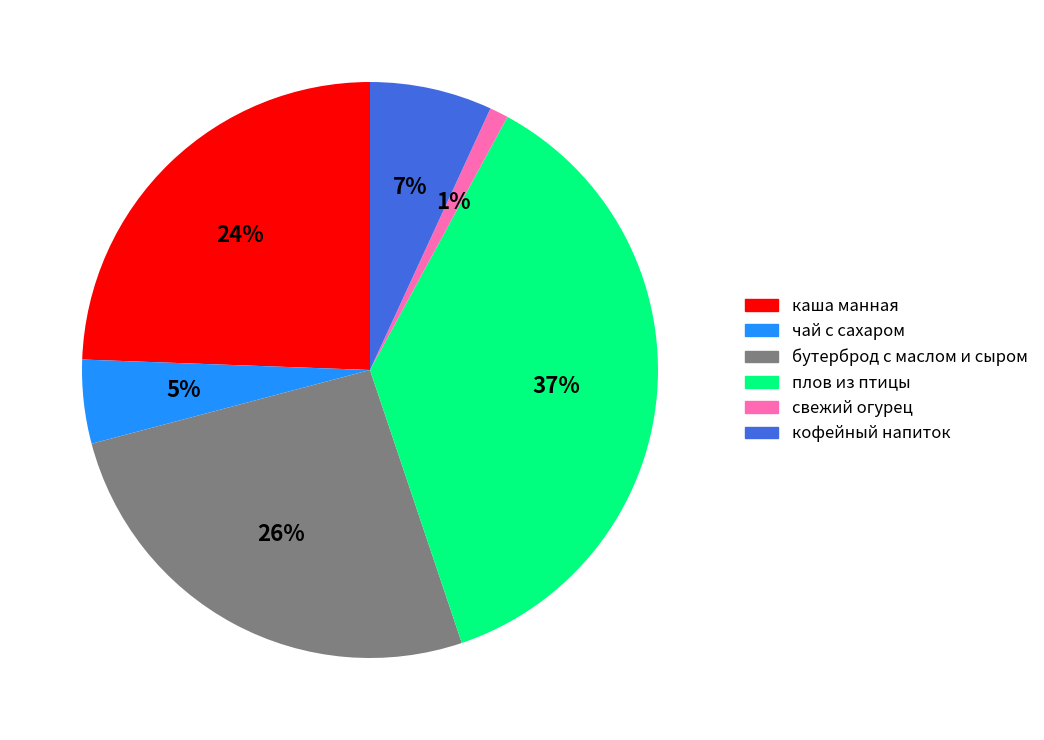

To the nearest percent, what is the difference between the largest and smallest slice percentages?

36%